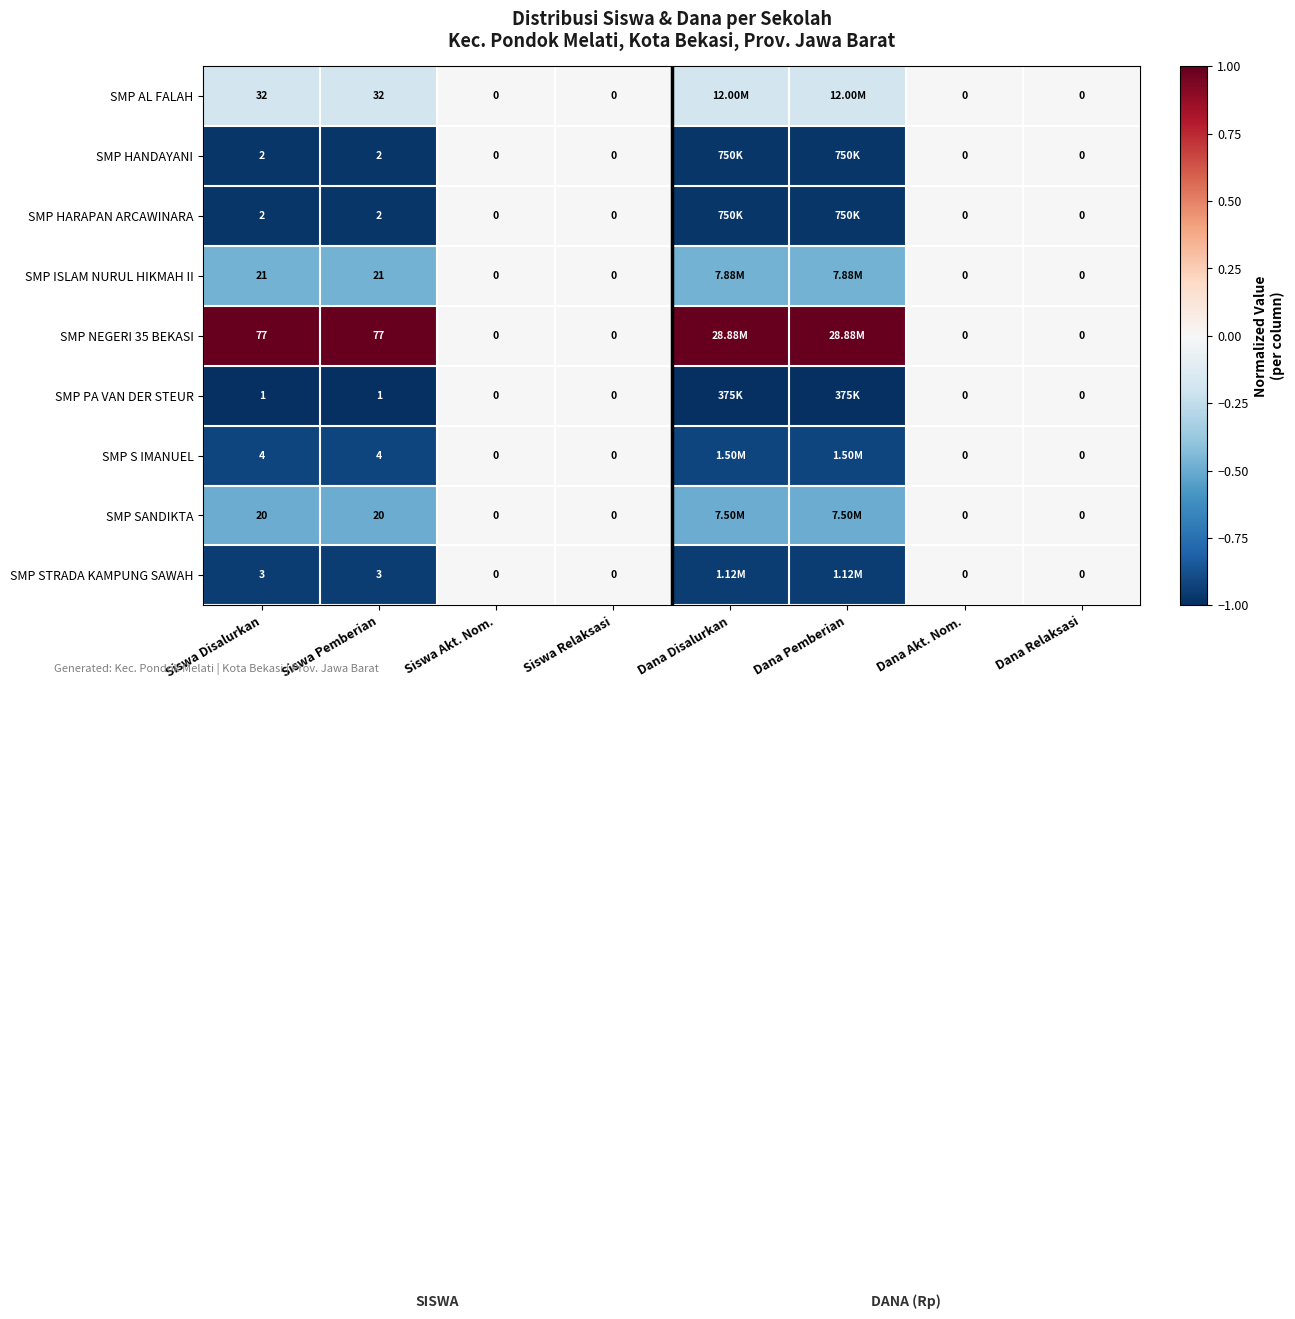

Is the value of SMP HARAPAN ARCAWINARA at Siswa Pemberian greater than the value of SMP PA VAN DER STEUR at Siswa Akt. Nom.?

Yes